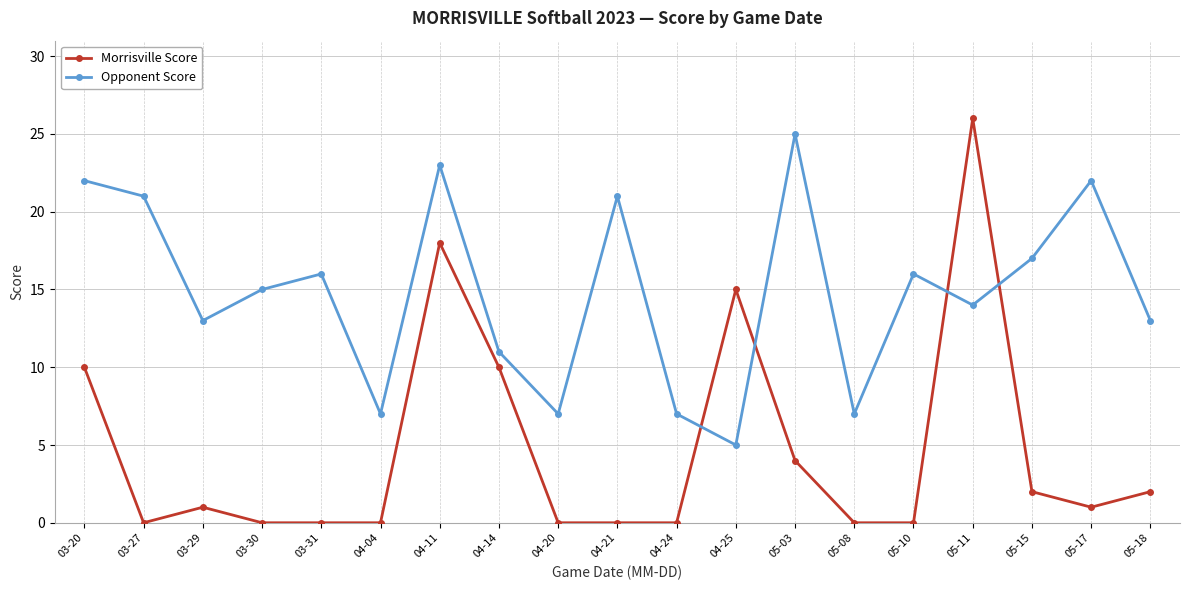

Reading left to right, transcribe all the data shown in this chart.

Morrisville Score: 10	0	1	0	0	0	18	10	0	0	0	15	4	0	0	26	2	1	2
Opponent Score: 22	21	13	15	16	7	23	11	7	21	7	5	25	7	16	14	17	22	13